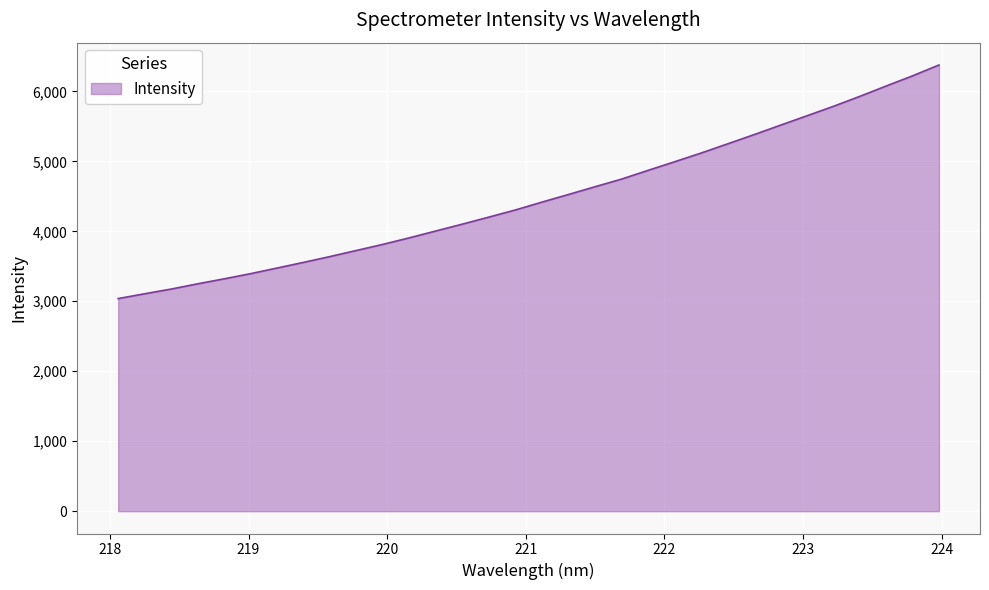

What is the difference between the maximum and minimum values?

3338.2